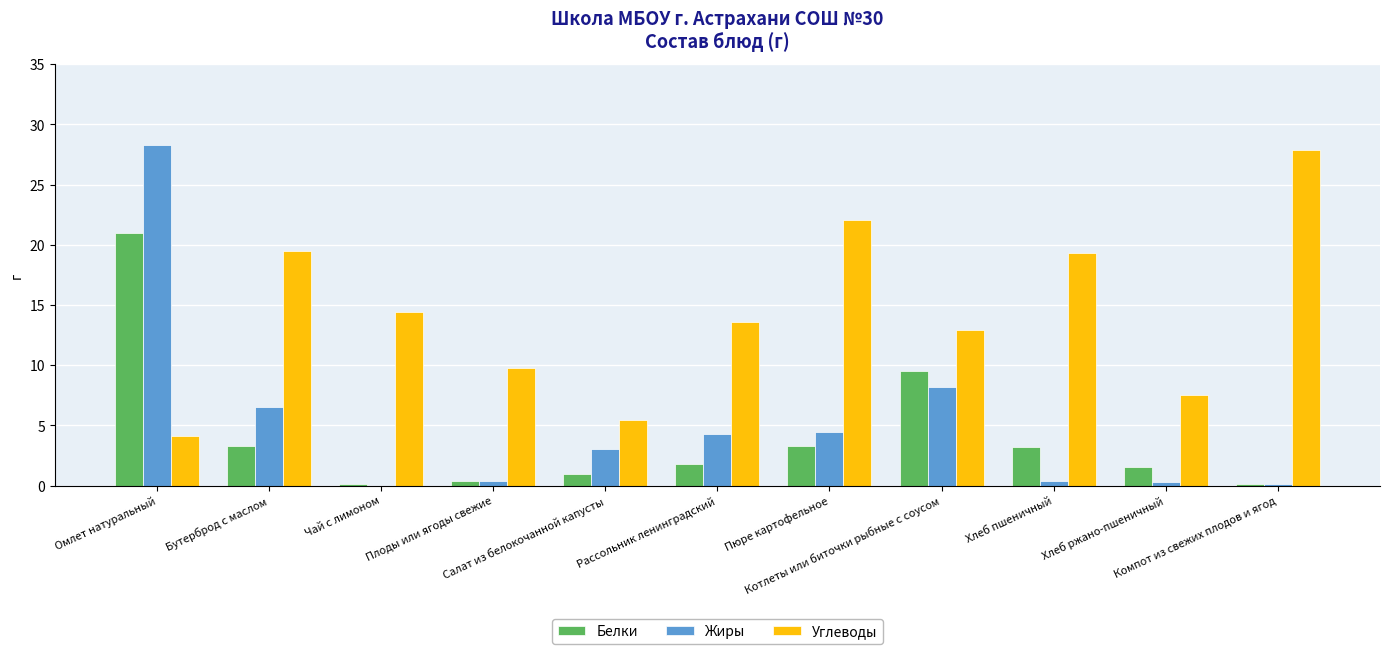

At which label is Углеводы closest to 15?

Чай с лимоном